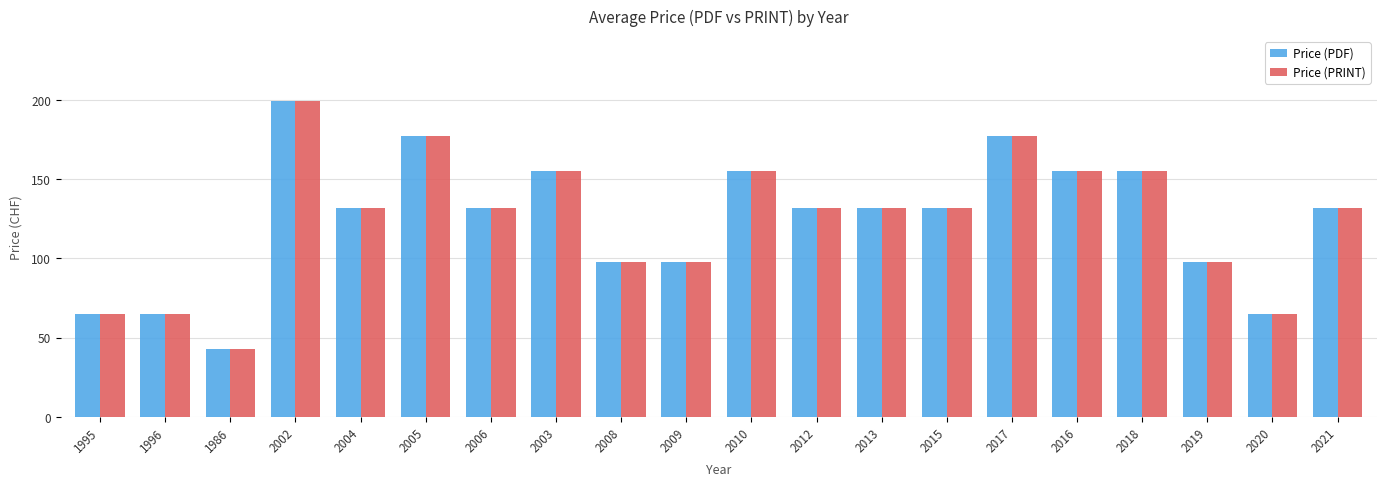

What is the lowest value of the Price (PDF) series?

43